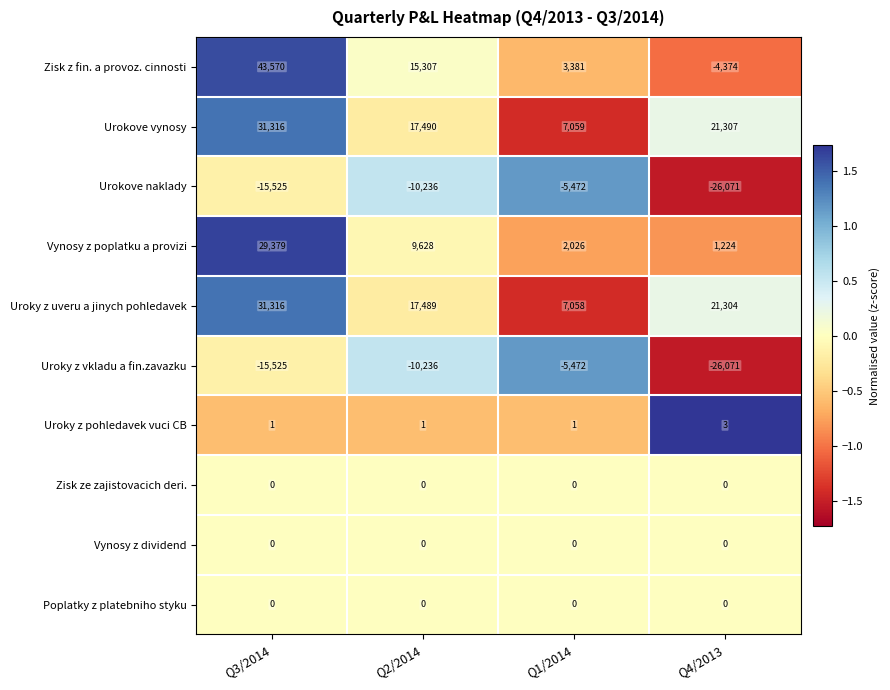

Which category has the lowest value across all series?

Q4/2013